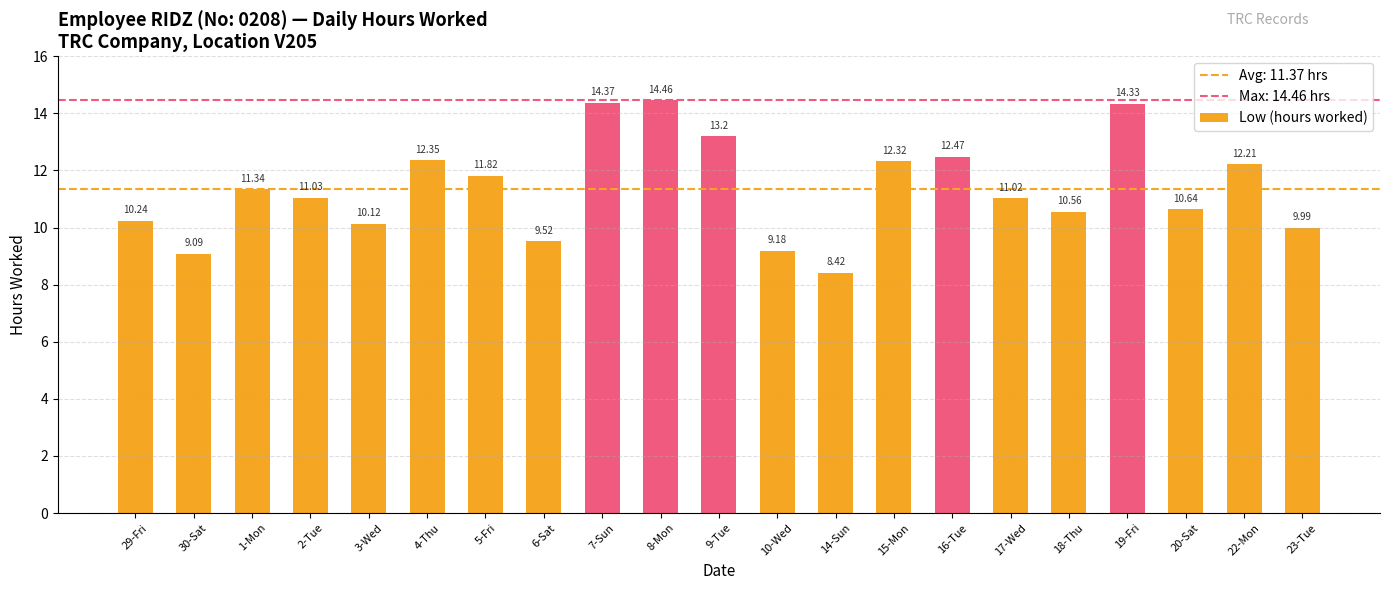

What is the change in value from 2-Tue to 7-Sun?

+3.3